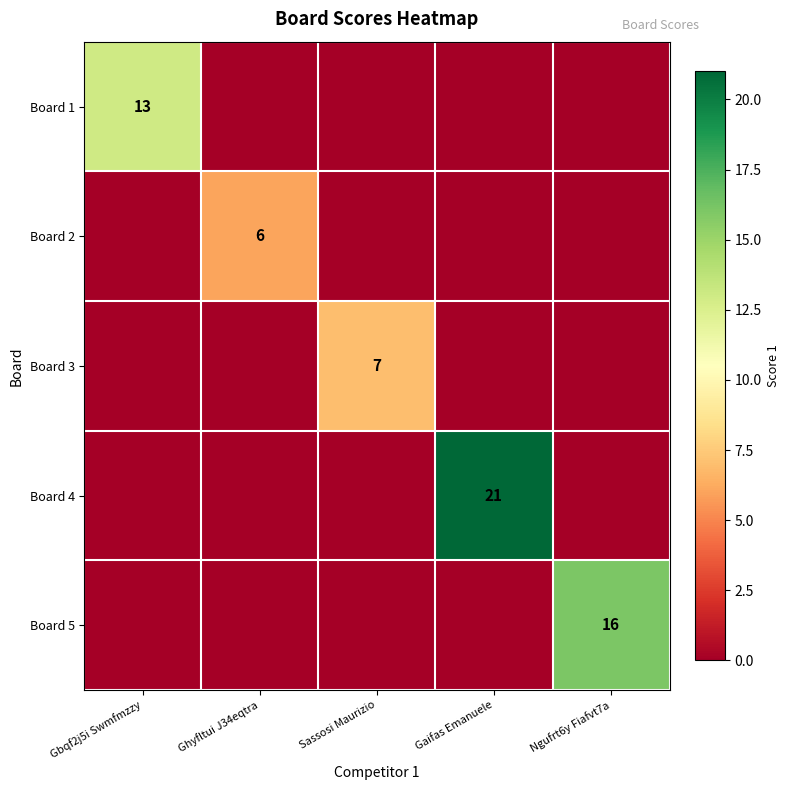

Which series has the largest total across all categories?

Board 4